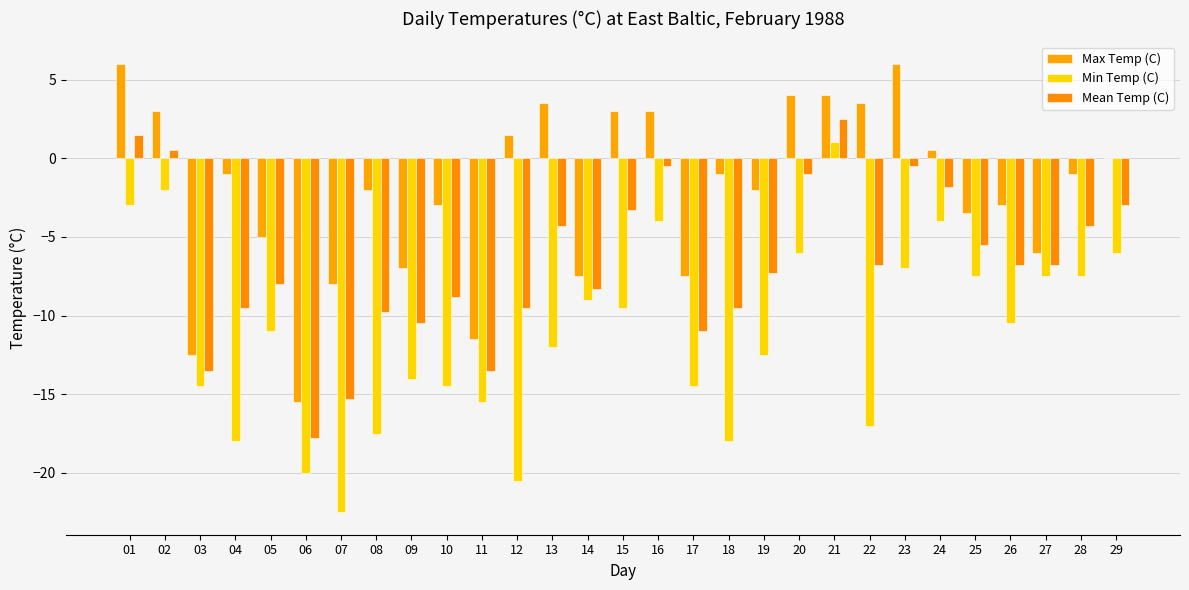

Between 22 and 14, which is larger?

22